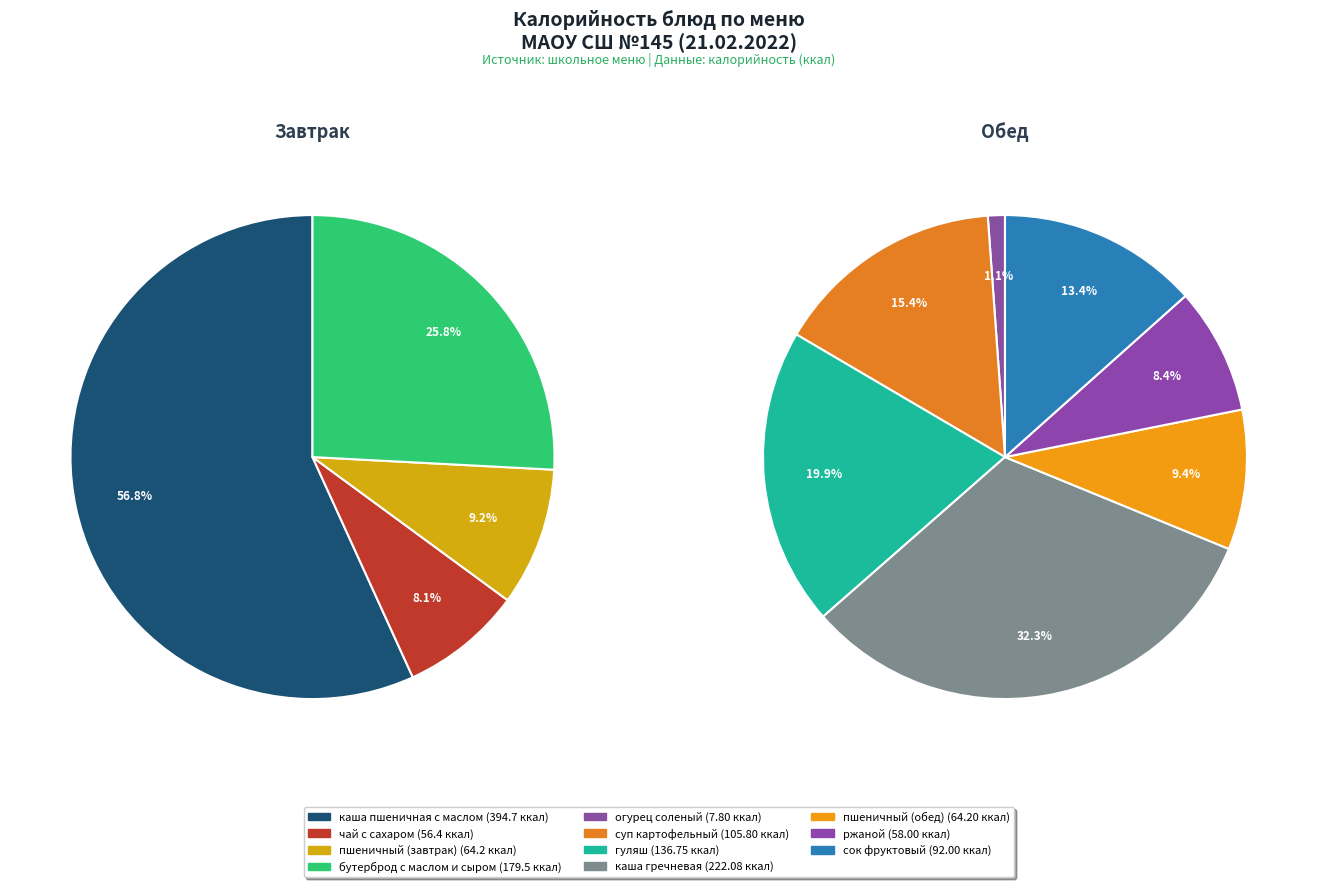

Rank the categories by value from highest to lowest.

каша пшеничная с маслом, каша гречневая, бутерброд с маслом и сыром, гуляш, суп картофельный с макаронными изделиями, сок фруктовый, пшеничный (завтрак), пшеничный (обед), ржаной, чай с сахаром, огурец соленый